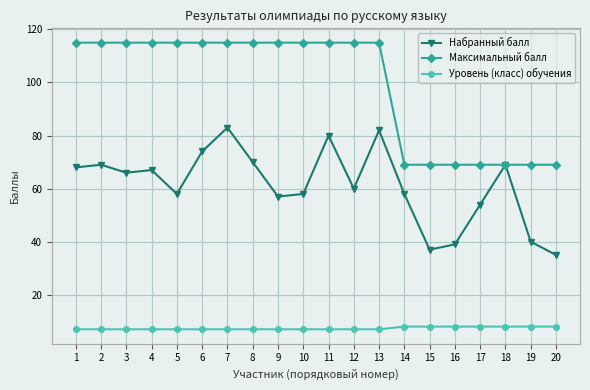

Is the value of Максимальный балл at 4 greater than the value of Набранный балл at 18?

Yes